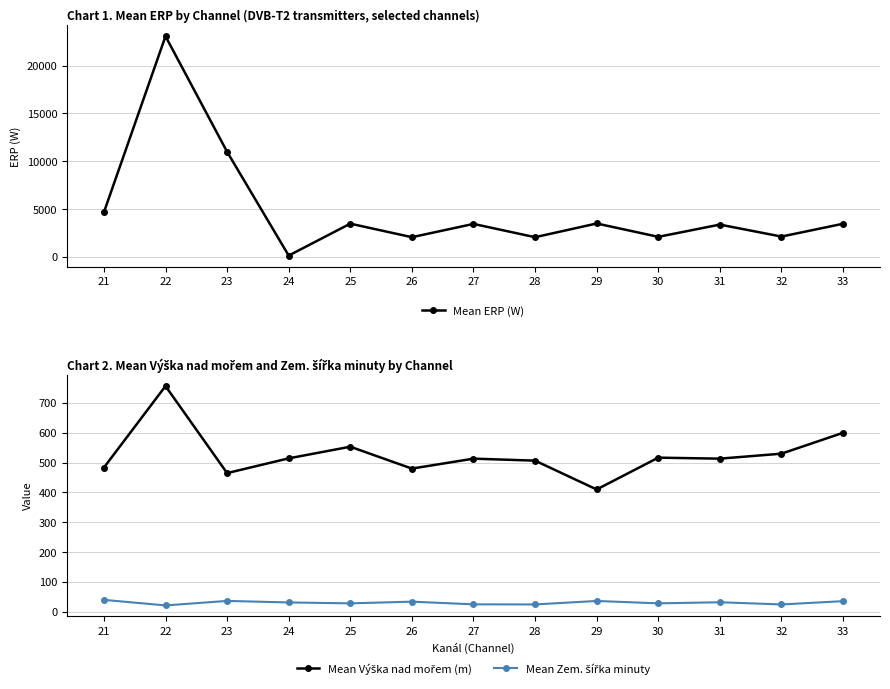

Reading left to right, what are all the values shown in this chart?

Mean ERP (W): 4668.1	23063.8	10988.8	147.0	3482.7	2066.7	3455.3	2066.7	3499.3	2105.3	3383.3	2132.7	3472.0
Mean Výška nad mořem (m): 483.4	756.6	464.9	514.3	553.3	480.0	513.3	506.7	410.0	516.7	513.3	530.0	600.0
Mean Zem. šířka minuty: 40.0	21.4	36.5	31.3	28.3	34.0	25.0	24.7	36.3	28.3	32.0	24.7	35.7